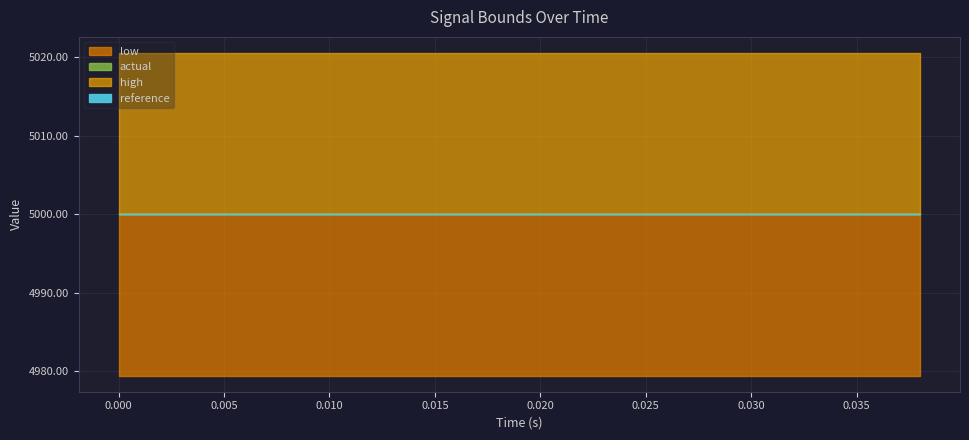

True or false: reference has a value of 2718.6 at 6.

False